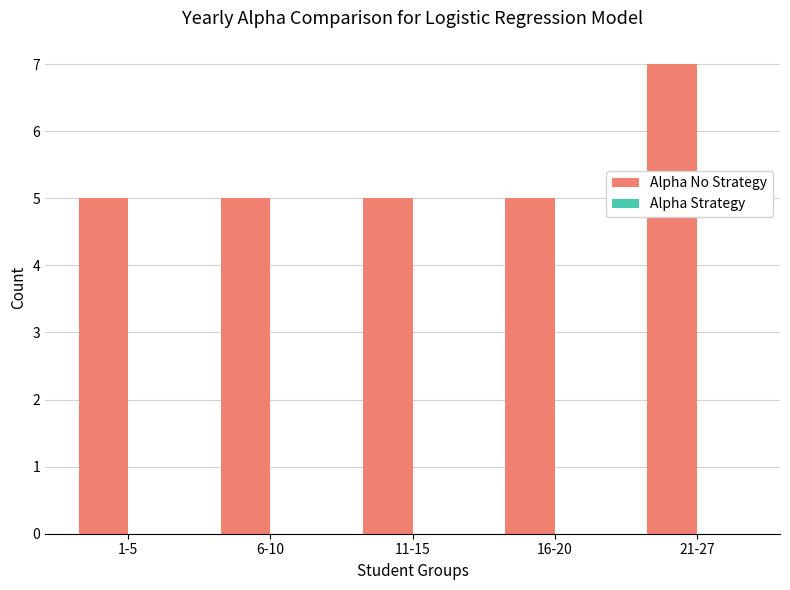

Reading left to right, transcribe all the data shown in this chart.

1-5=5	6-10=5	11-15=5	16-20=5	21-27=7